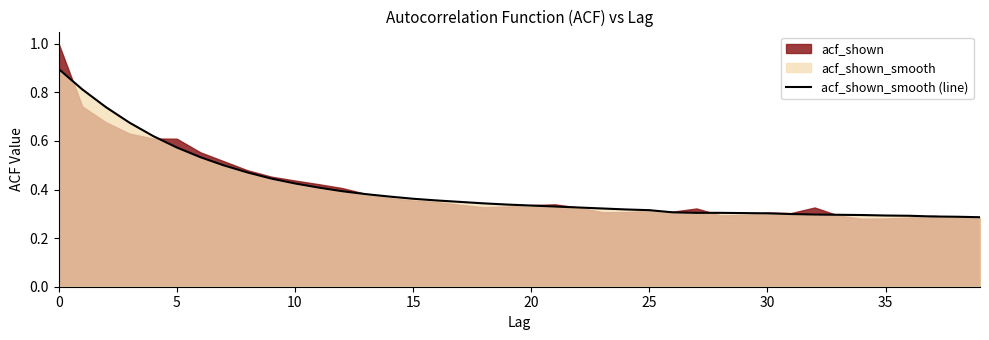

The acf_shown_smooth (line) series shows 0.7 at 10. True or false?

False